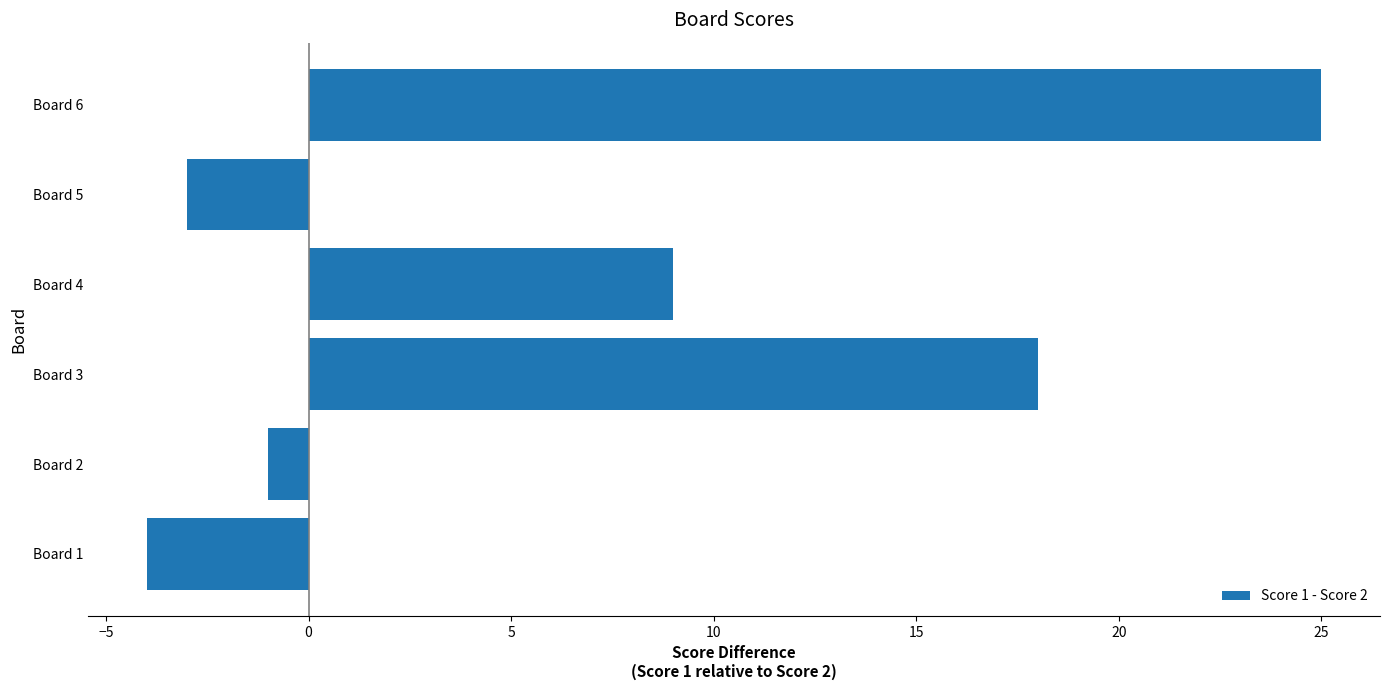

What is the difference between the maximum and minimum values?

29